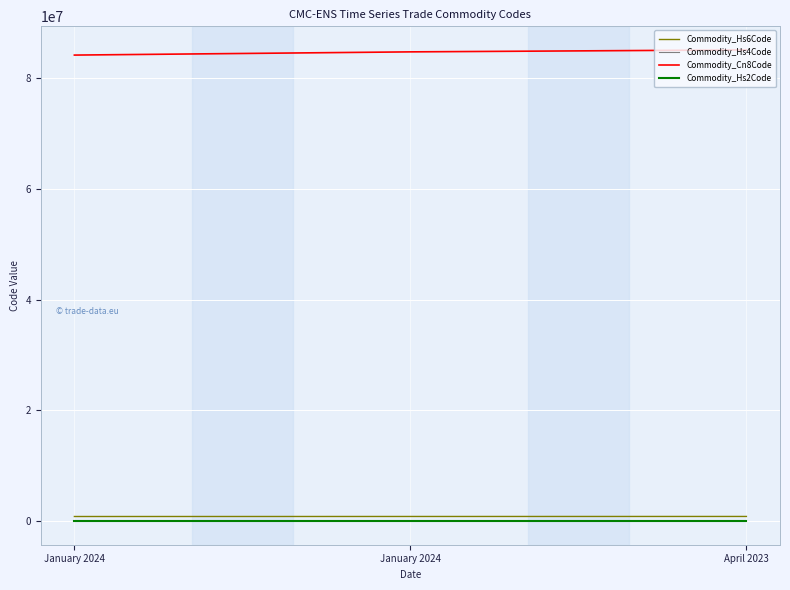

At which label is Commodity_Hs2Code closest to 84?

January 2024